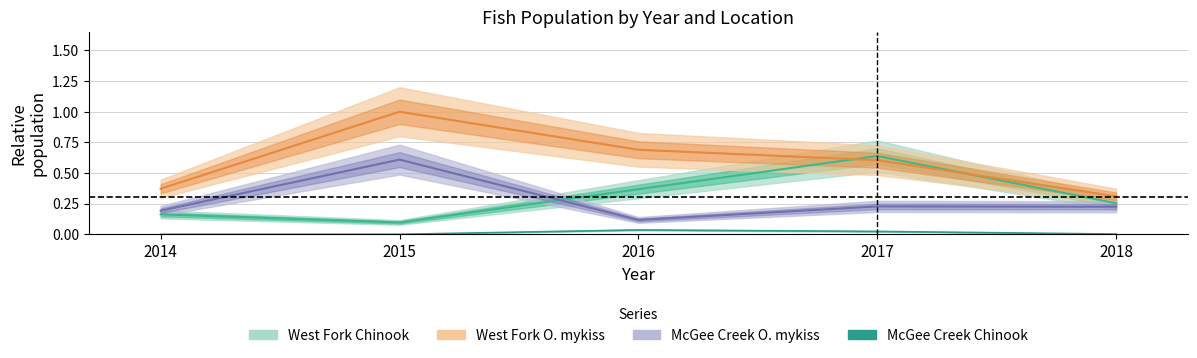

At which category is the sum across all series the highest?

2015